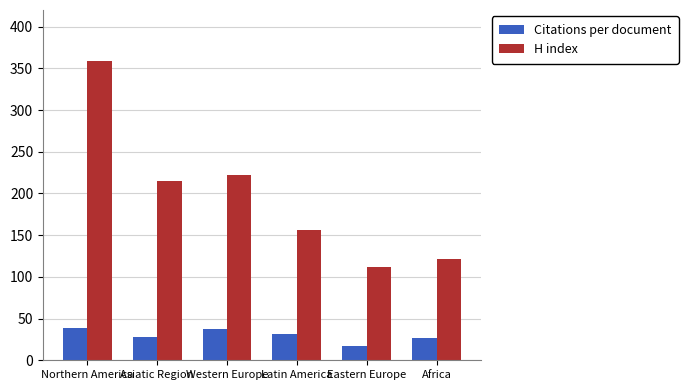

At how many categories does at least one series exceed 356?

1